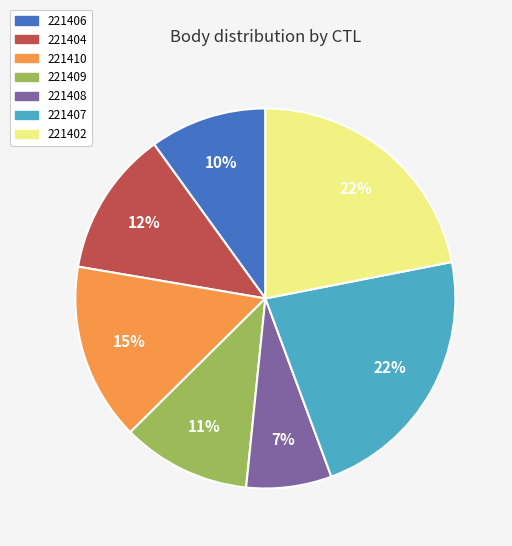

Which has a higher value, 221410 or 221402?

221402